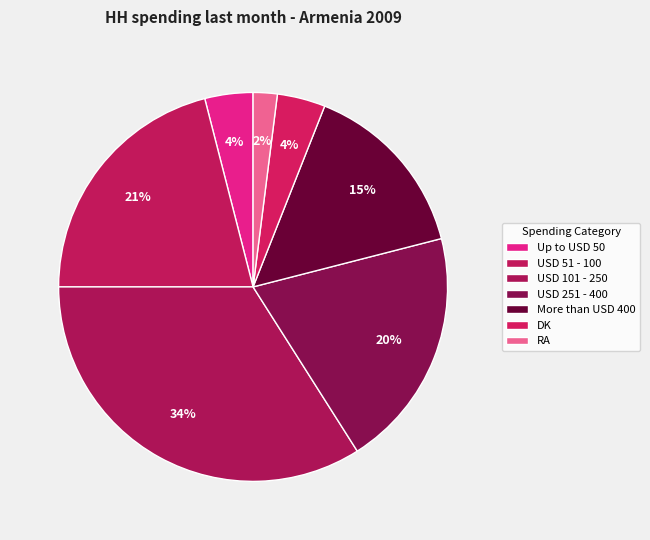

What percentage is the USD 101 - 250 slice, to the nearest percent?

34%